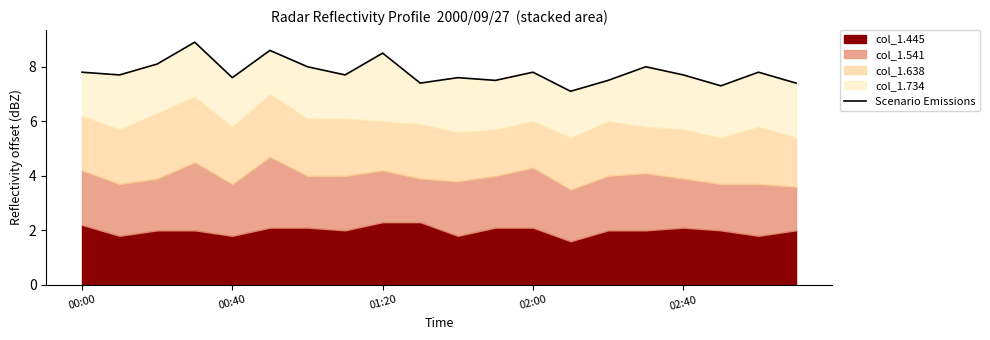

Reading left to right, list all the values displayed in this chart.

7.8	7.7	8.1	8.9	7.6	8.6	8.0	7.7	8.5	7.4	7.6	7.5	7.8	7.1	7.5	8.0	7.7	7.3	7.8	7.4